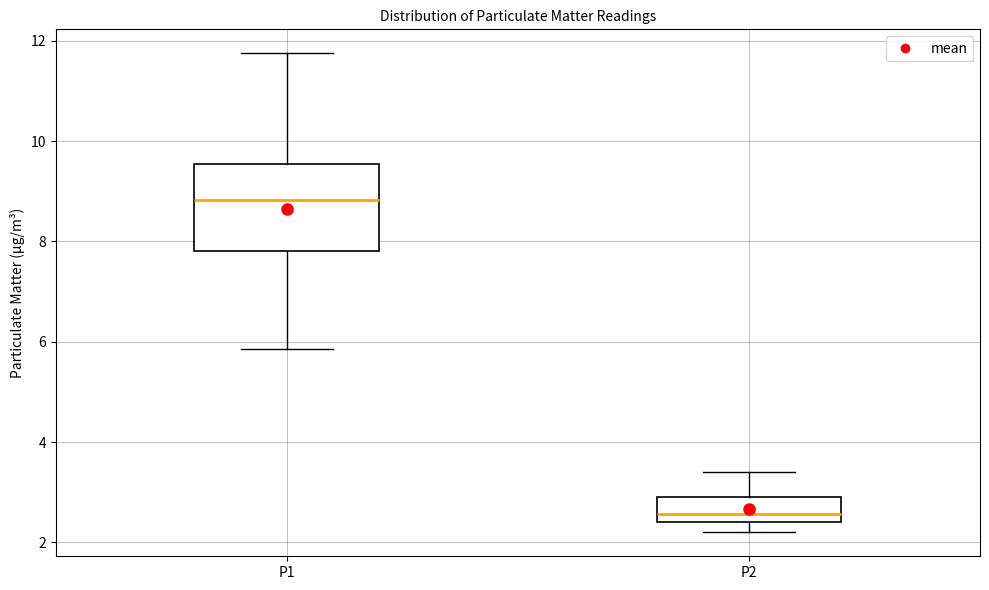

Which box's median line is the highest?

P1